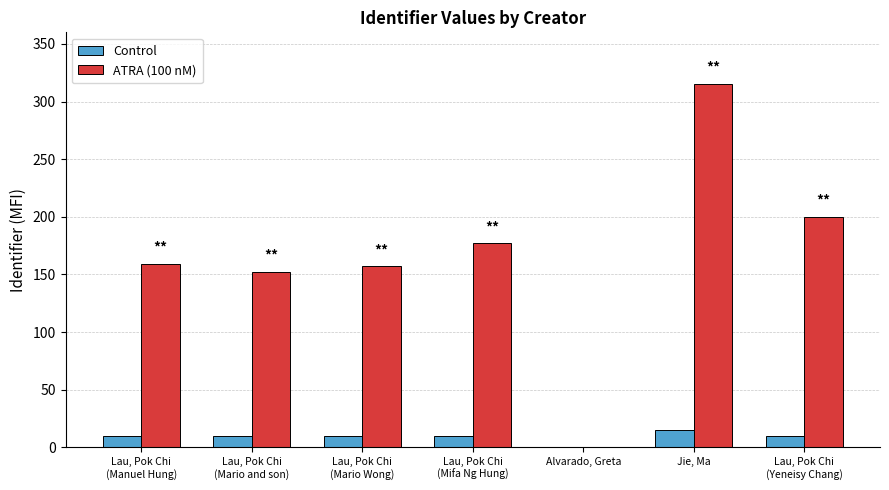

The ATRA (100 nM) series shows 101 at Lau, Pok Chi
(Mario and son). True or false?

False